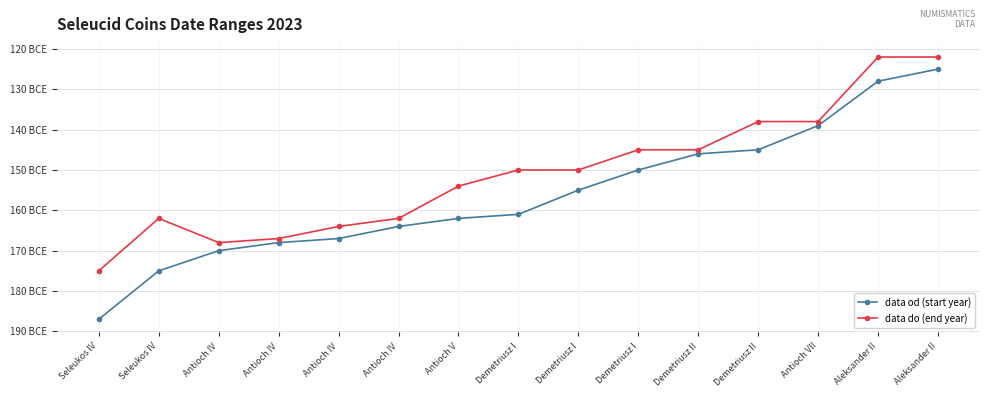

What is the label of the 12th point from the right?

Antioch IV